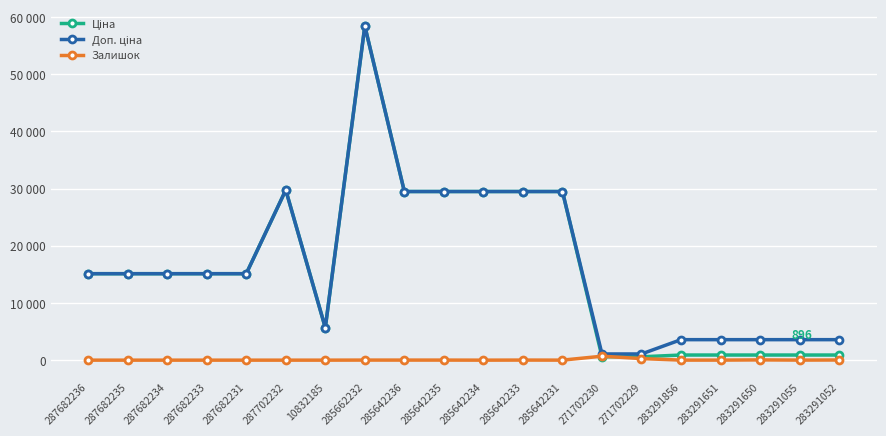

Where is the first local maximum for Залишок?

285662232